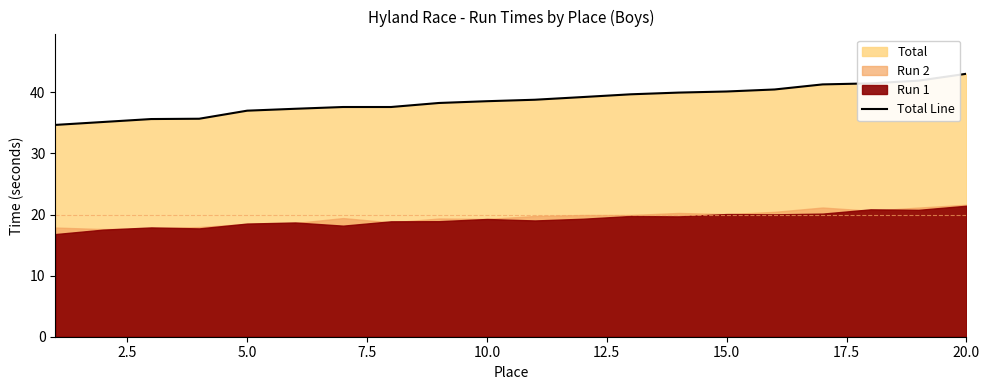

The value of Total Line at 15.0 is 40.1. True or false?

True